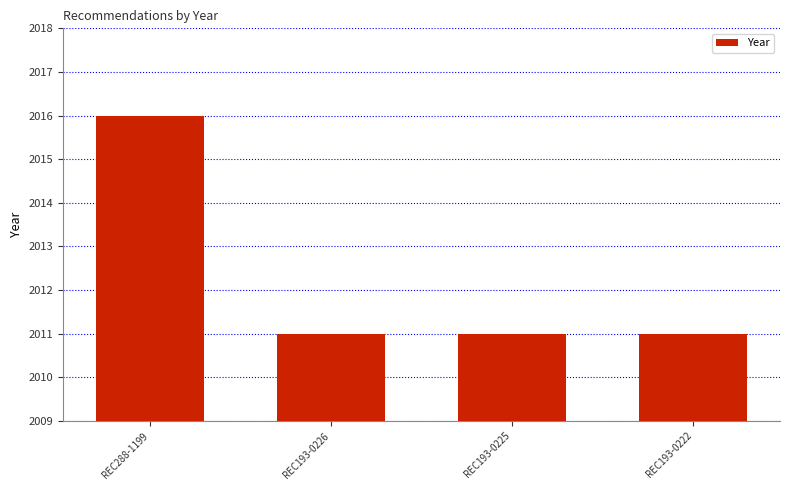

What is the change in value from REC288-1199 to REC193-0226?

-5